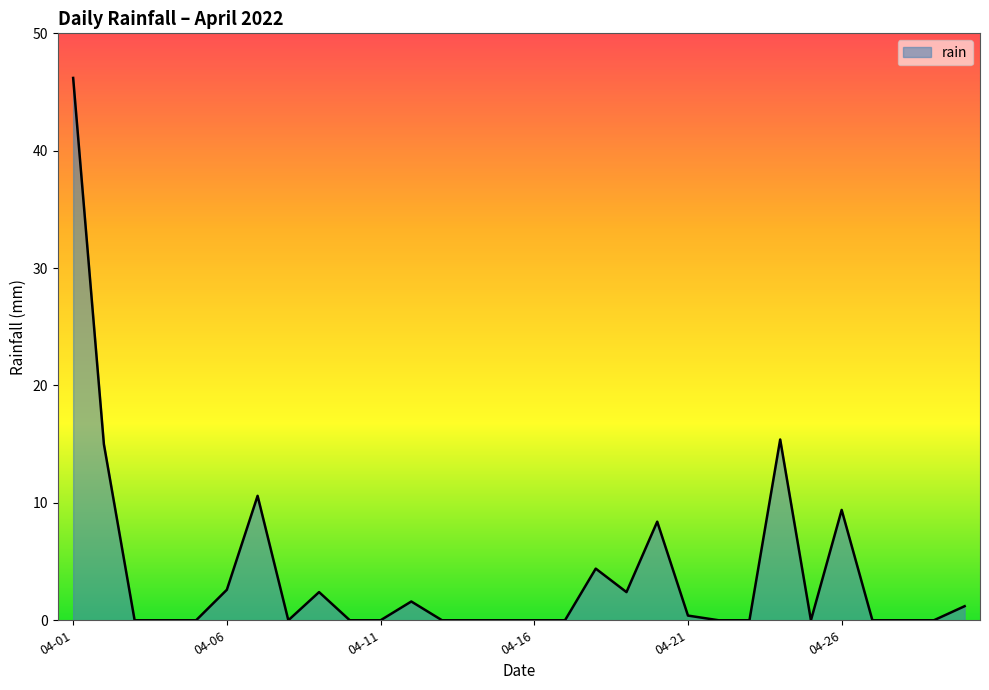

Does the chart display data point markers on the line(s)?

No